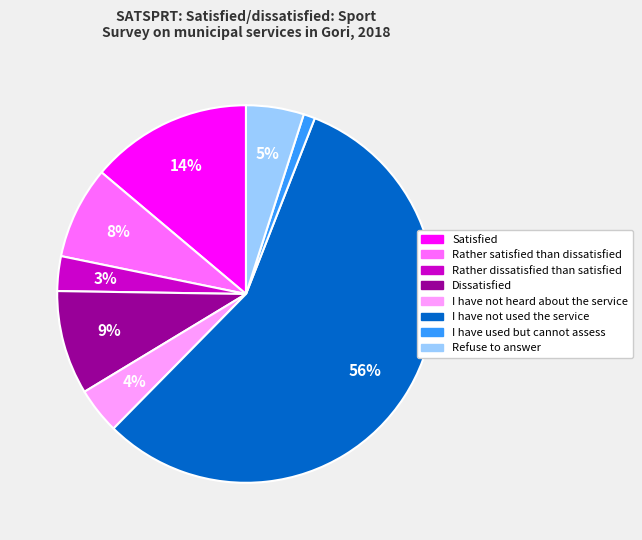

What is the smallest slice in the pie chart?

I have used but cannot assess